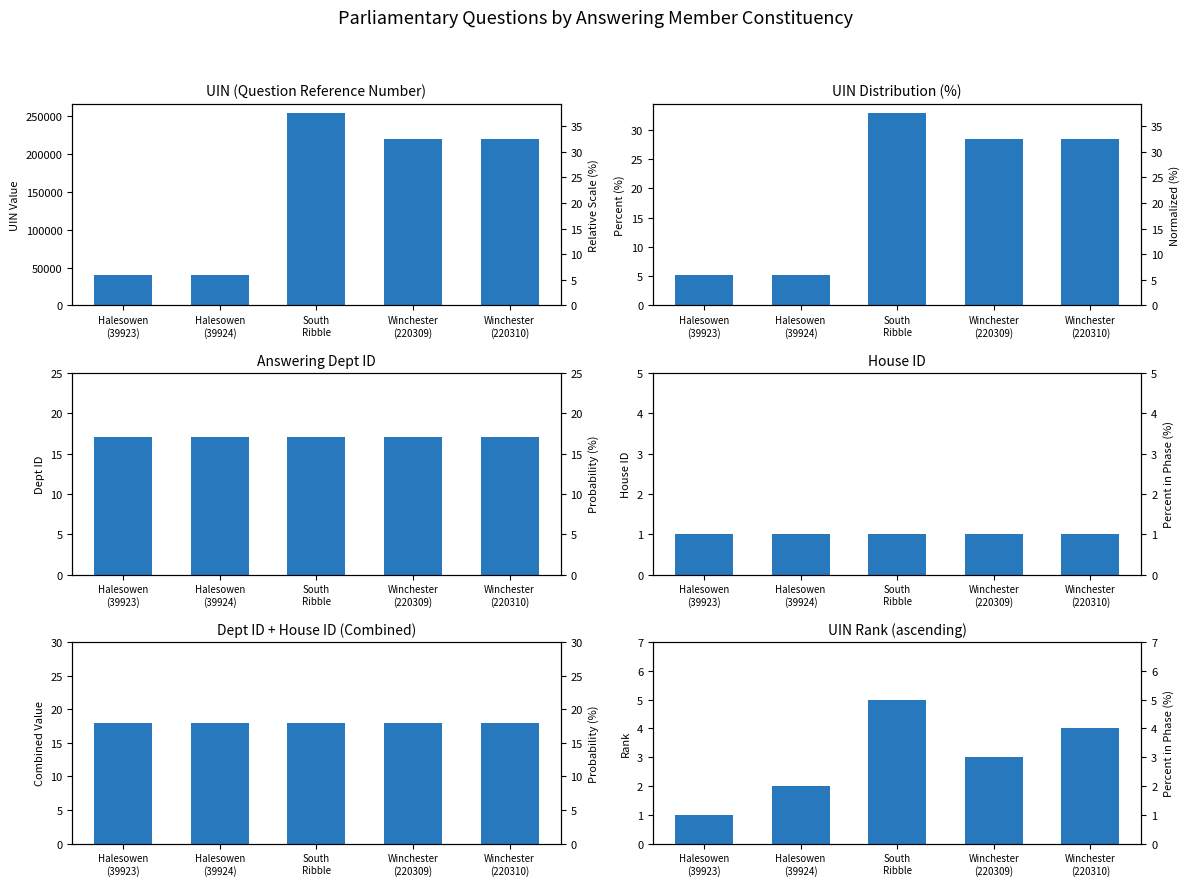

Rank the series at Winchester
(220310) from lowest to highest value.

house id, uin rank, answering dept id, dept_id + house_id, uin_pct, uin